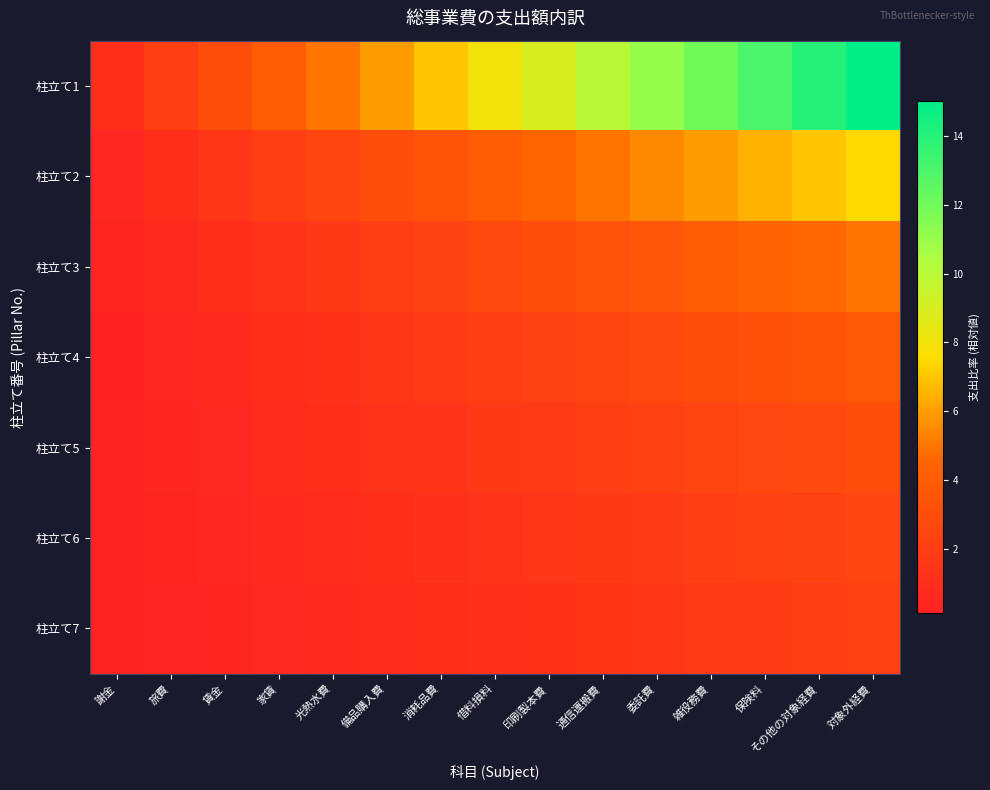

Reading left to right, extract all data points from this chart.

柱立て1: 謝金=1.0	旅費=2.0	賃金=3.0	家賃=4.0	光熱水費=5.0	備品購入費=6.0	消耗品費=7.0	借料損料=8.0	印刷製本費=9.0	通信運搬費=10.0	委託費=11.0	雑役務費=12.0	保険料=13.0	その他の対象経費=14.0	対象外経費=15.0
柱立て2: 謝金=0.5	旅費=1.0	賃金=1.5	家賃=2.0	光熱水費=2.5	備品購入費=3.0	消耗品費=3.5	借料損料=4.0	印刷製本費=4.5	通信運搬費=5.0	委託費=5.5	雑役務費=6.0	保険料=6.5	その他の対象経費=7.0	対象外経費=7.5
柱立て3: 謝金=0.3	旅費=0.7	賃金=1.0	家賃=1.3	光熱水費=1.7	備品購入費=2.0	消耗品費=2.3	借料損料=2.7	印刷製本費=3.0	通信運搬費=3.3	委託費=3.7	雑役務費=4.0	保険料=4.3	その他の対象経費=4.7	対象外経費=5.0
柱立て4: 謝金=0.2	旅費=0.5	賃金=0.8	家賃=1.0	光熱水費=1.2	備品購入費=1.5	消耗品費=1.8	借料損料=2.0	印刷製本費=2.2	通信運搬費=2.5	委託費=2.8	雑役務費=3.0	保険料=3.2	その他の対象経費=3.5	対象外経費=3.8
柱立て5: 謝金=0.2	旅費=0.4	賃金=0.6	家賃=0.8	光熱水費=1.0	備品購入費=1.2	消耗品費=1.4	借料損料=1.6	印刷製本費=1.8	通信運搬費=2.0	委託費=2.2	雑役務費=2.4	保険料=2.6	その他の対象経費=2.8	対象外経費=3.0
柱立て6: 謝金=0.2	旅費=0.3	賃金=0.5	家賃=0.7	光熱水費=0.8	備品購入費=1.0	消耗品費=1.2	借料損料=1.3	印刷製本費=1.5	通信運搬費=1.7	委託費=1.8	雑役務費=2.0	保険料=2.2	その他の対象経費=2.3	対象外経費=2.5
柱立て7: 謝金=0.1	旅費=0.3	賃金=0.4	家賃=0.6	光熱水費=0.7	備品購入費=0.9	消耗品費=1.0	借料損料=1.1	印刷製本費=1.3	通信運搬費=1.4	委託費=1.6	雑役務費=1.7	保険料=1.9	その他の対象経費=2.0	対象外経費=2.1